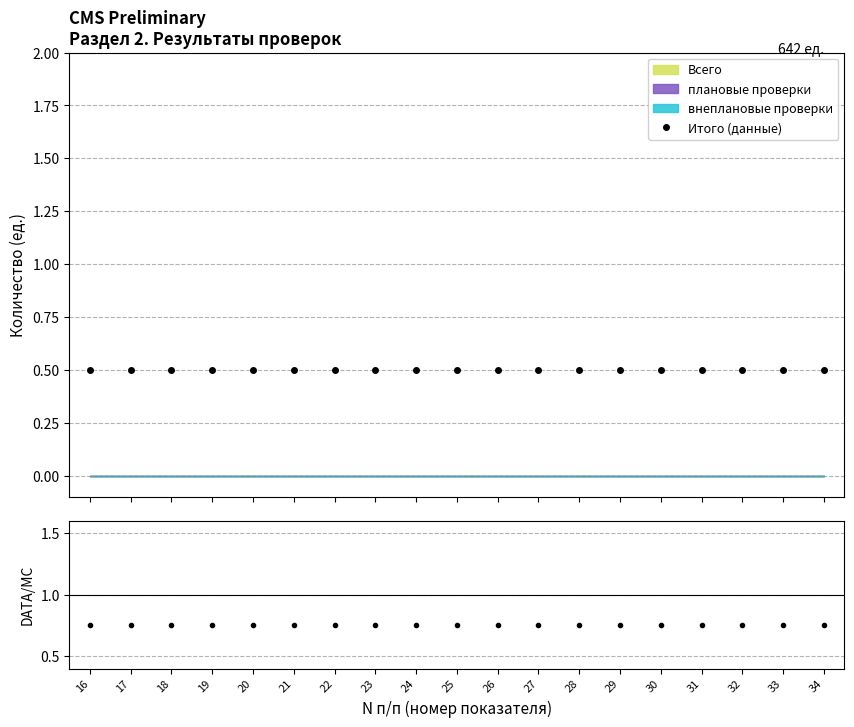

At which category is the sum across all series the highest?

16